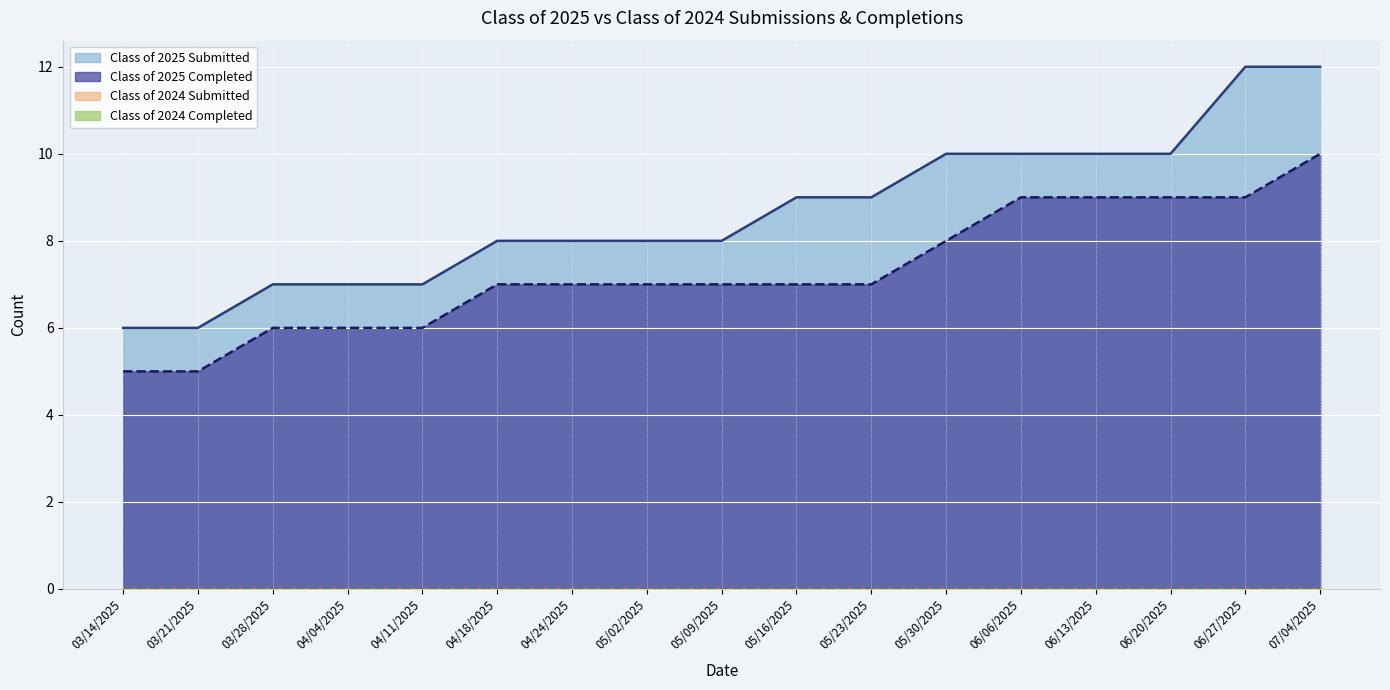

The value of Class of 2025 Submitted at 04/11/2025 is 10. True or false?

False